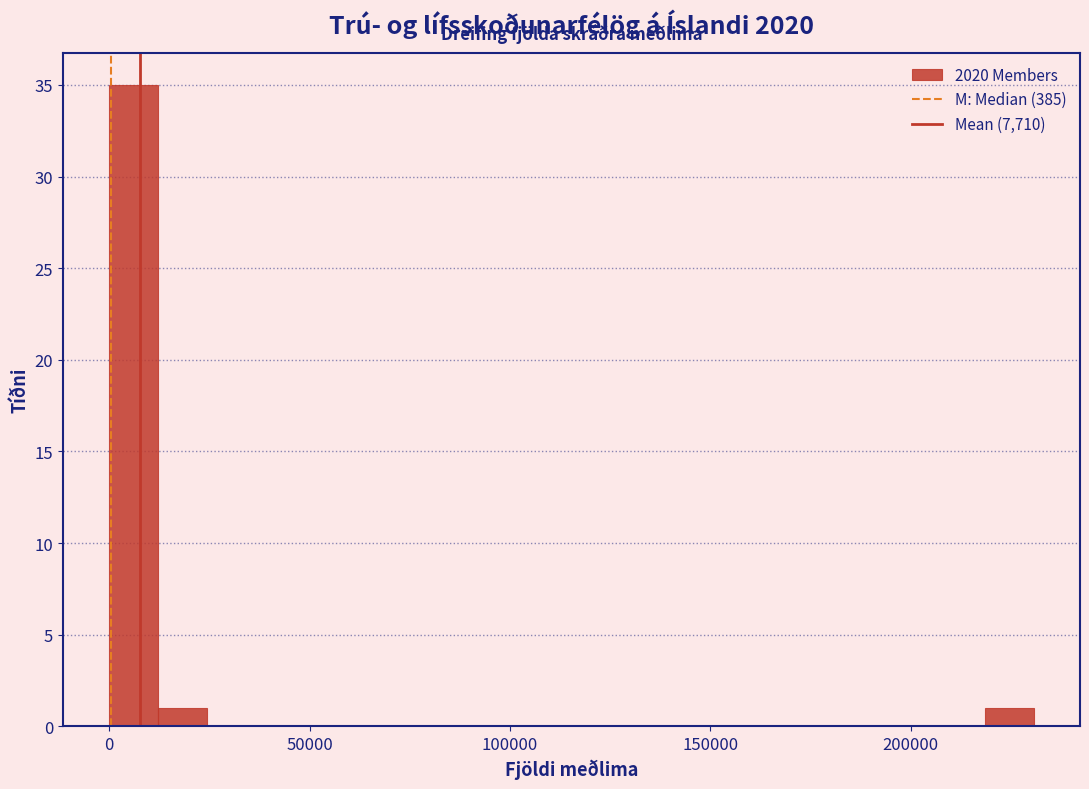

Around what value on the x-axis is the tallest bar? Give the approximate position of its centre, as read against the axis.

5000